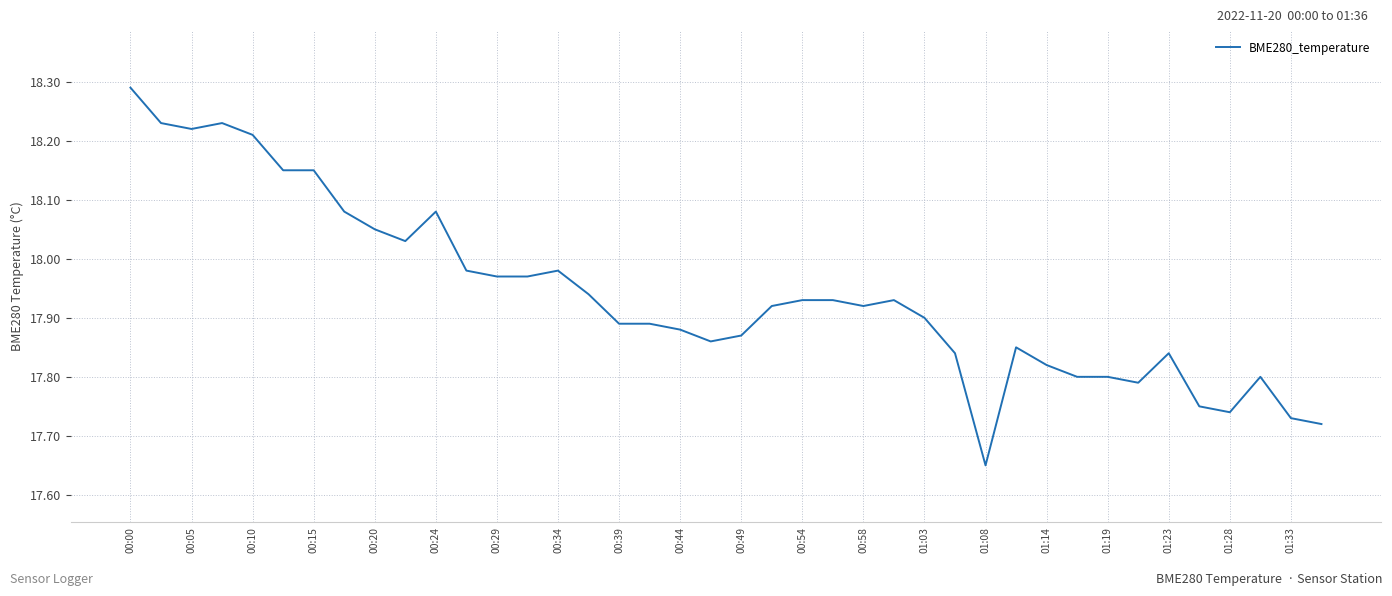

What is the difference between the maximum and minimum values?

0.6